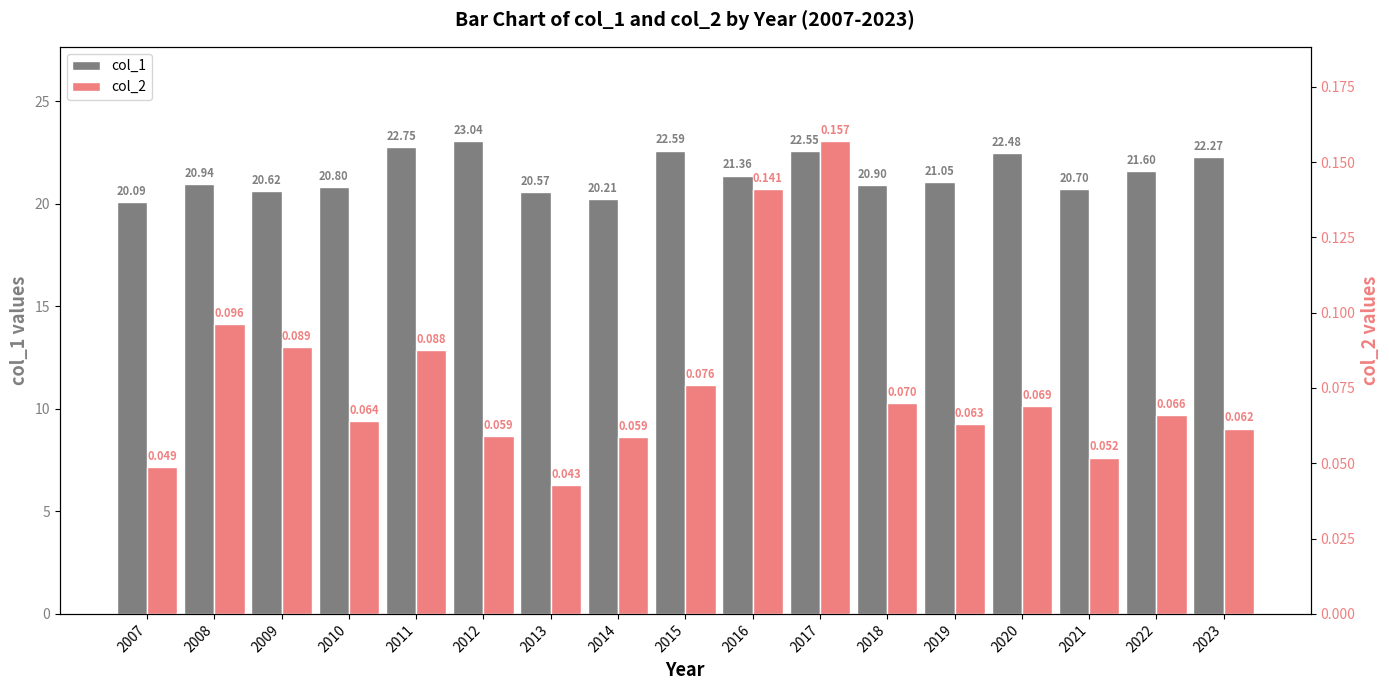

What is the total value across all series at 2023?

22.3